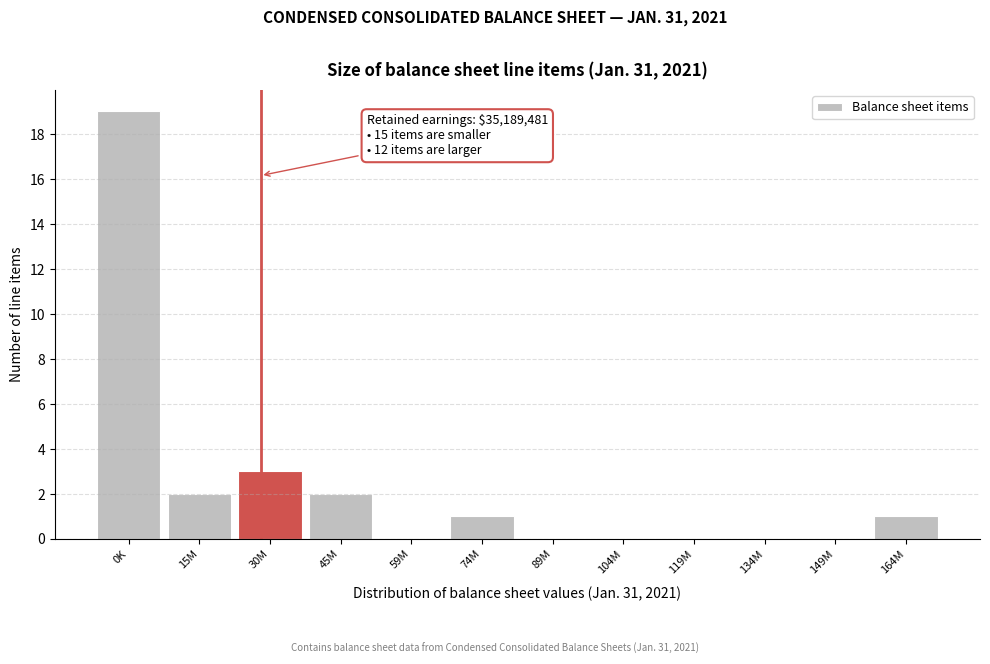

Reading right to left, transcribe all the data shown in this chart.

164M=1	149M=0	134M=0	119M=0	104M=0	89M=0	74M=1	59M=0	45M=2	30M=3	15M=2	0K=19